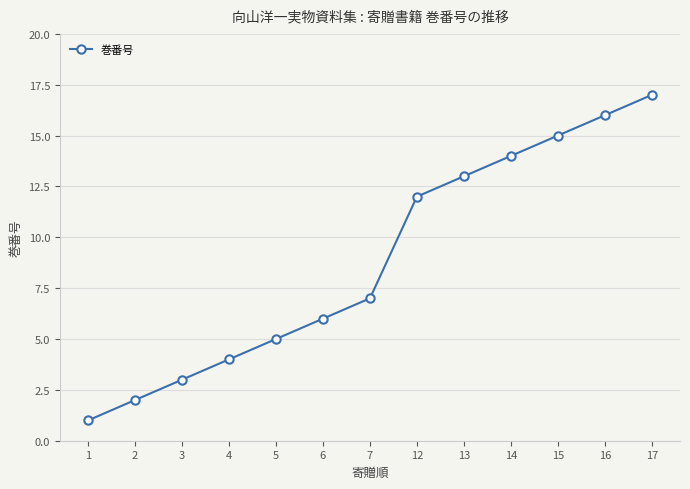

How many distinct data groups are displayed?

1